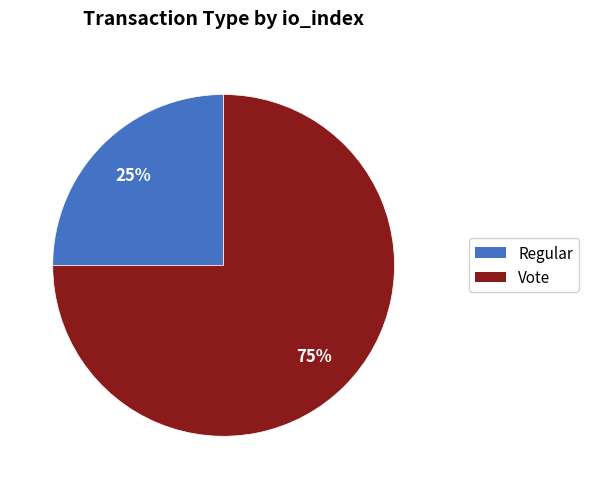

Is there any slice that represents more than half of the pie?

Yes